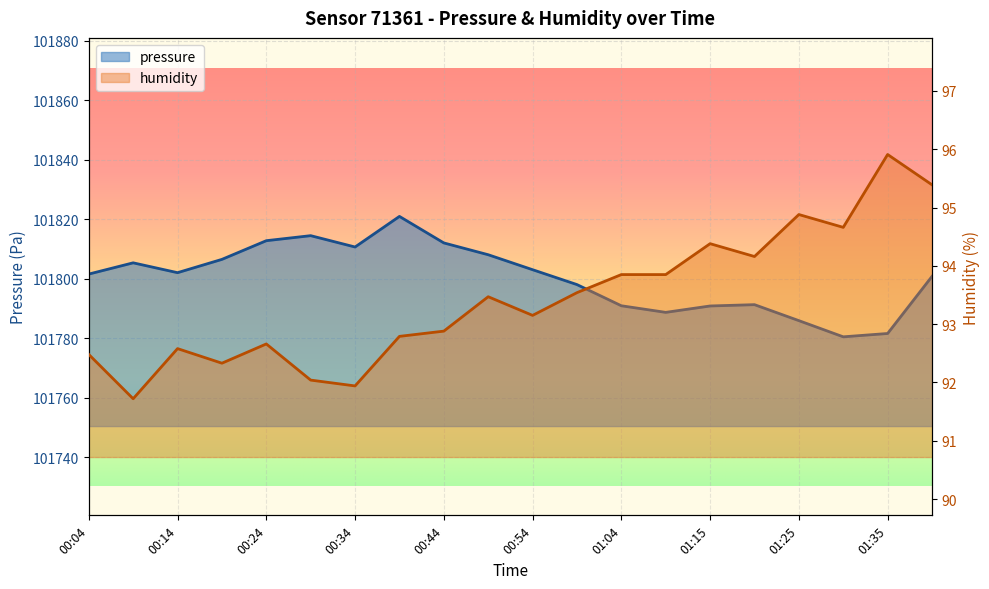

True or false: humidity has more than 1 points higher than both neighbors.

True